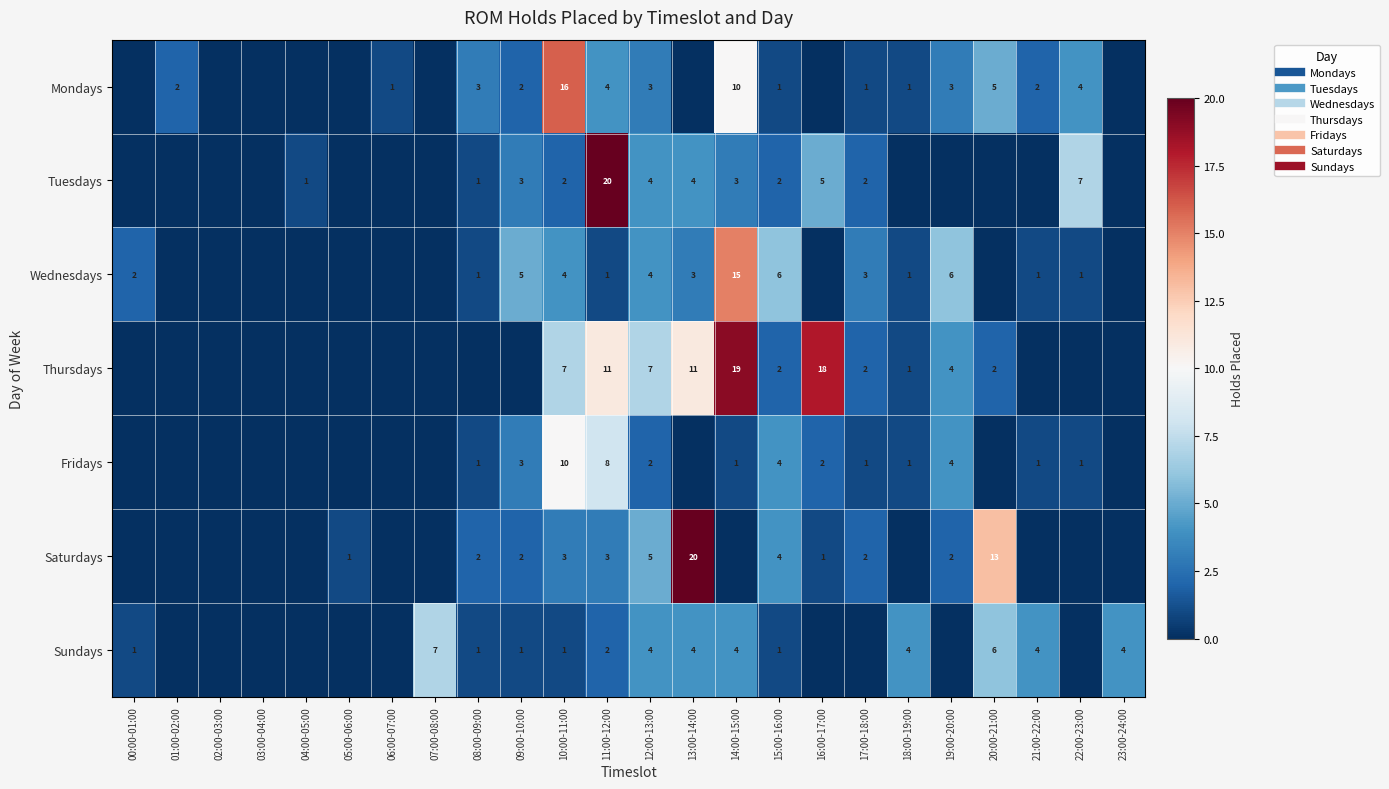

Rank the categories by Saturdays value from highest to lowest.

13:00-14:00, 20:00-21:00, 12:00-13:00, 15:00-16:00, 10:00-11:00, 11:00-12:00, 08:00-09:00, 09:00-10:00, 17:00-18:00, 19:00-20:00, 05:00-06:00, 16:00-17:00, 00:00-01:00, 01:00-02:00, 02:00-03:00, 03:00-04:00, 04:00-05:00, 06:00-07:00, 07:00-08:00, 14:00-15:00, 18:00-19:00, 21:00-22:00, 22:00-23:00, 23:00-24:00